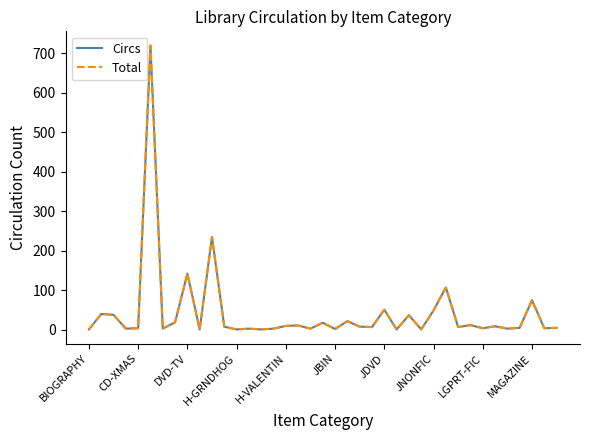

What is the average value of the Total series?

43